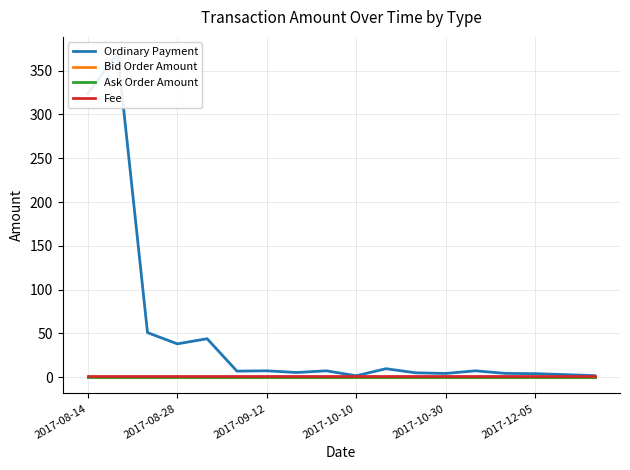

Reading left to right, transcribe all the data shown in this chart.

Ordinary Payment: 324.0	370.0	51.0	38.1	44.0	7.0	7.4	5.5	7.4	1.7	9.8	5.1	4.4	7.4	4.4	4.2	3.1	1.9
Bid Order Amount: 0.0	0.0	0.0	0.0	0.0	0.0	0.0	0.0	0.0	0.0	0.0	0.0	0.0	0.0	0.0	0.0	0.0	0.0
Ask Order Amount: 0.0	0.0	0.0	0.0	0.0	0.0	0.0	0.0	0.0	0.0	0.0	0.0	0.0	0.0	0.0	0.0	0.0	0.0
Fee: 1.0	1.0	1.0	1.0	1.0	1.0	1.0	1.0	1.0	1.0	1.0	1.0	1.0	1.0	1.0	1.0	1.0	1.0